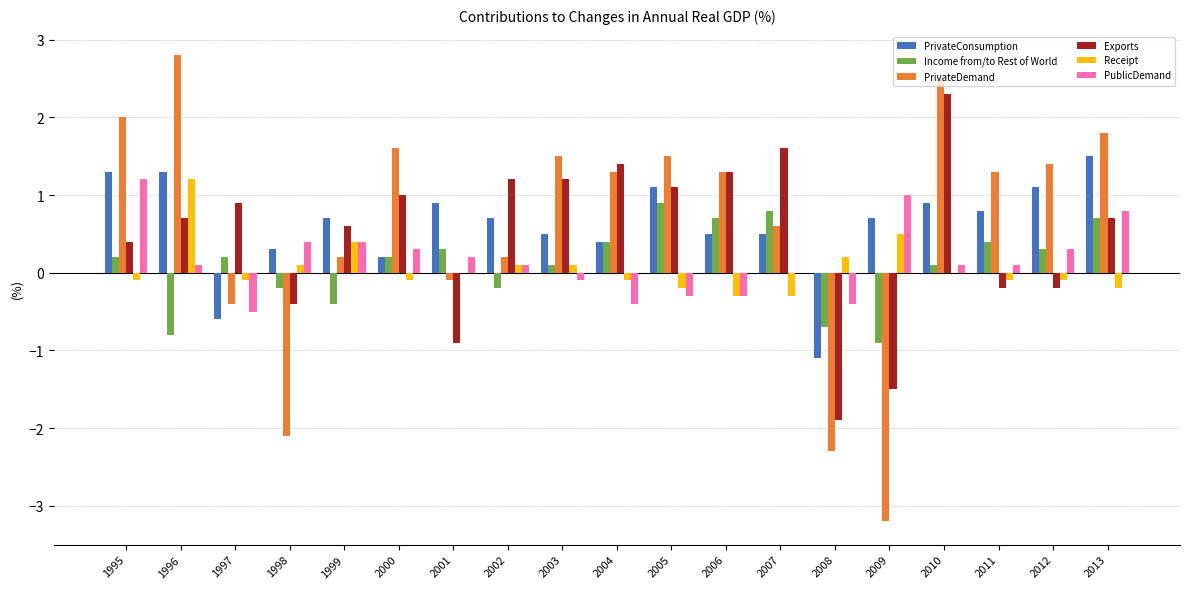

How many values in the PrivateDemand series exceed 1?

11